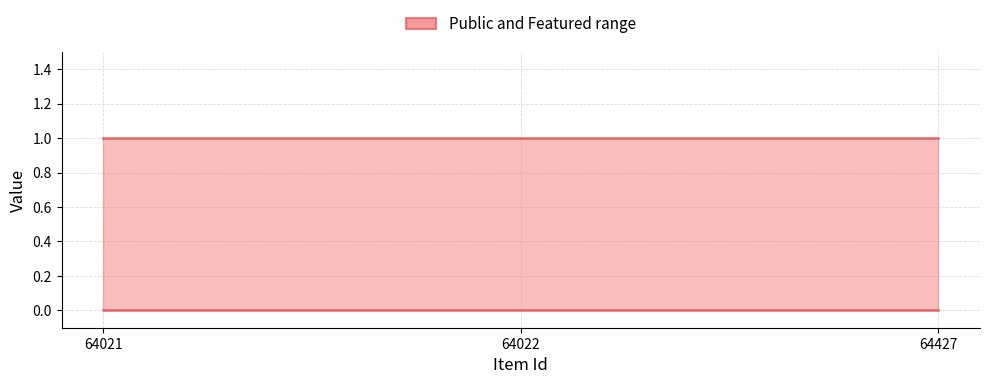

Rank the series at 64022 from highest to lowest value.

public, featured